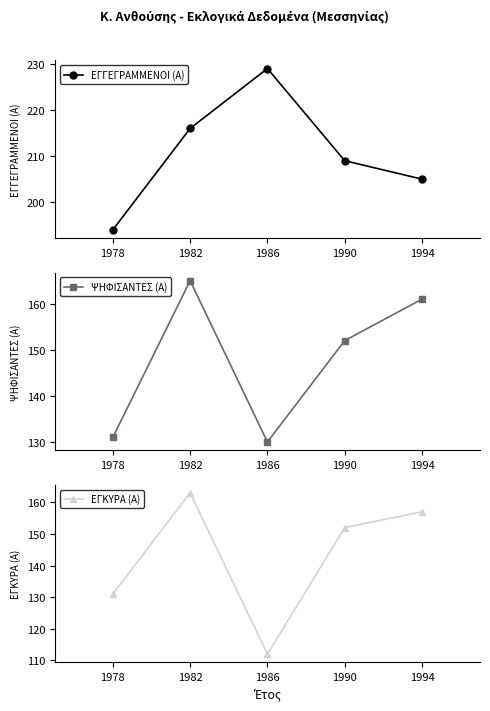

What are all the series names shown in the legend?

ΕΓΓΕΓΡΑΜΜΕΝΟΙ (Α), ΨΗΦΙΣΑΝΤΕΣ (Α), ΕΓΚΥΡΑ (Α)